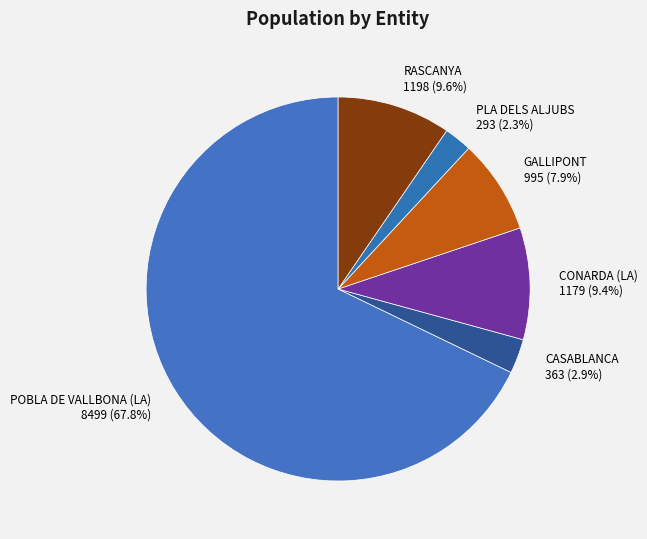

Is there any slice that represents more than half of the pie?

Yes